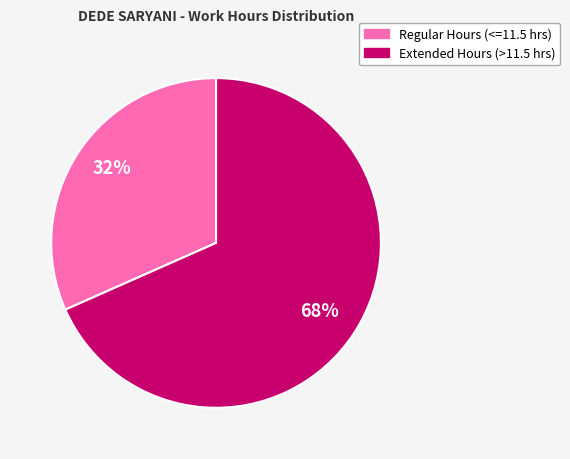

Is there a majority slice in this chart?

Yes